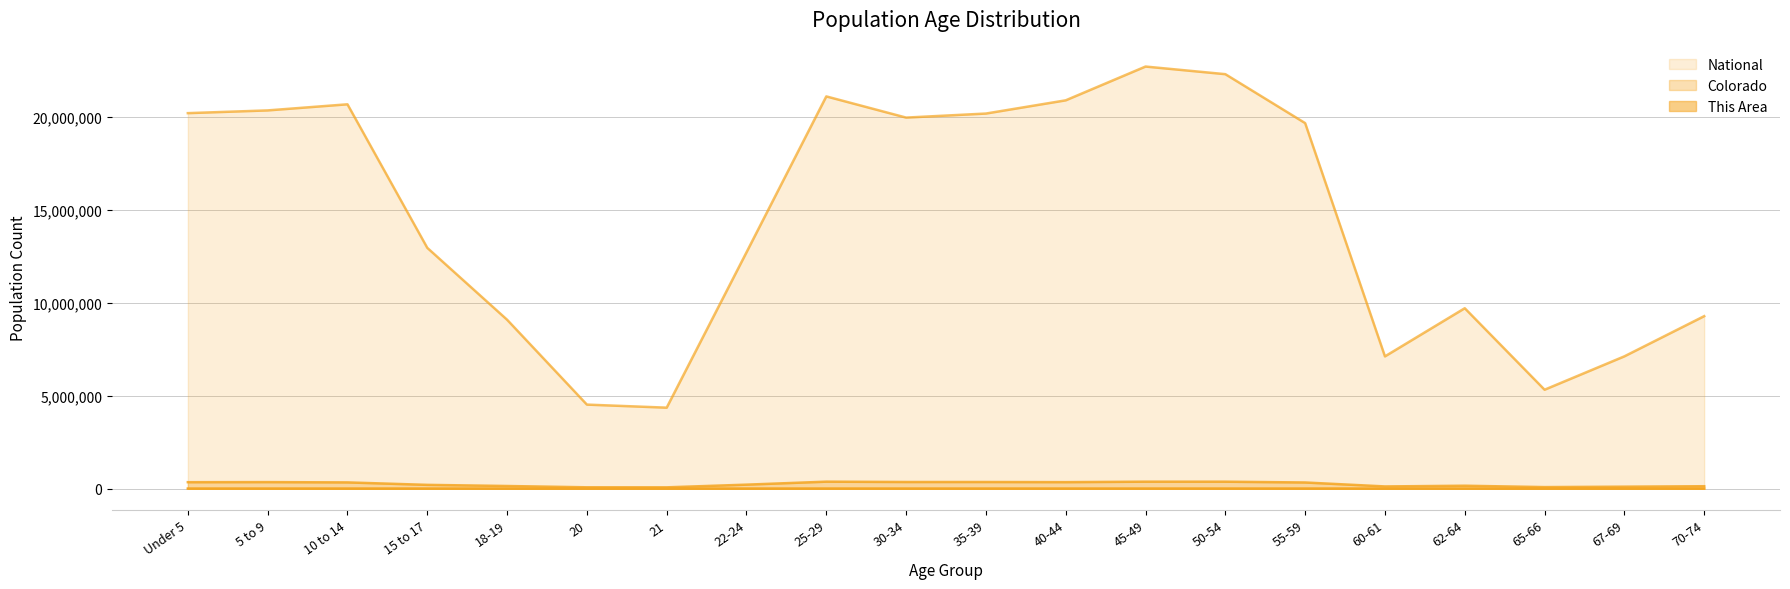

True or false: This Area has more than 2 interior local peaks.

True